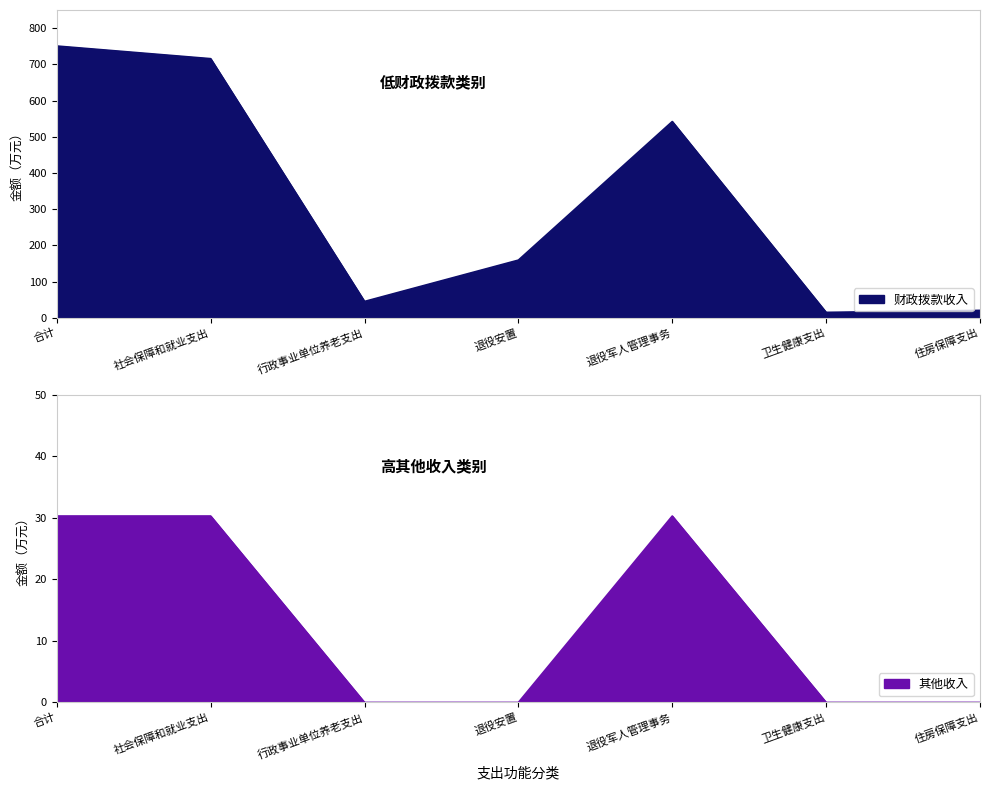

The value of 其他收入 at 住房保障支出 is 0.0. True or false?

True